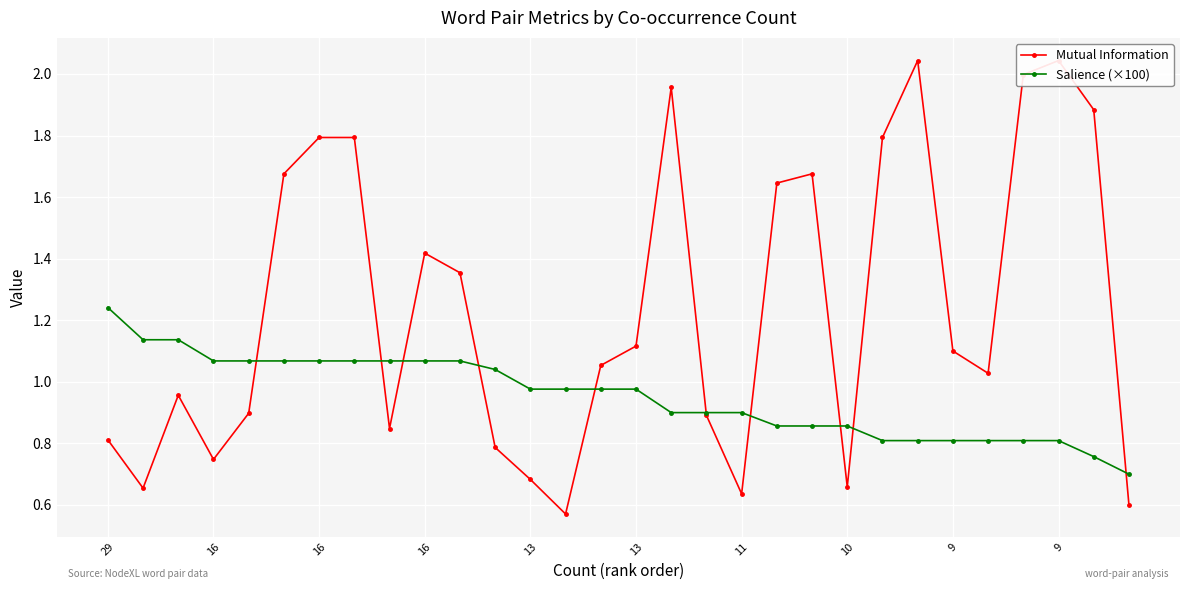

What is the approximate value of Mutual Information at 16?

0.7